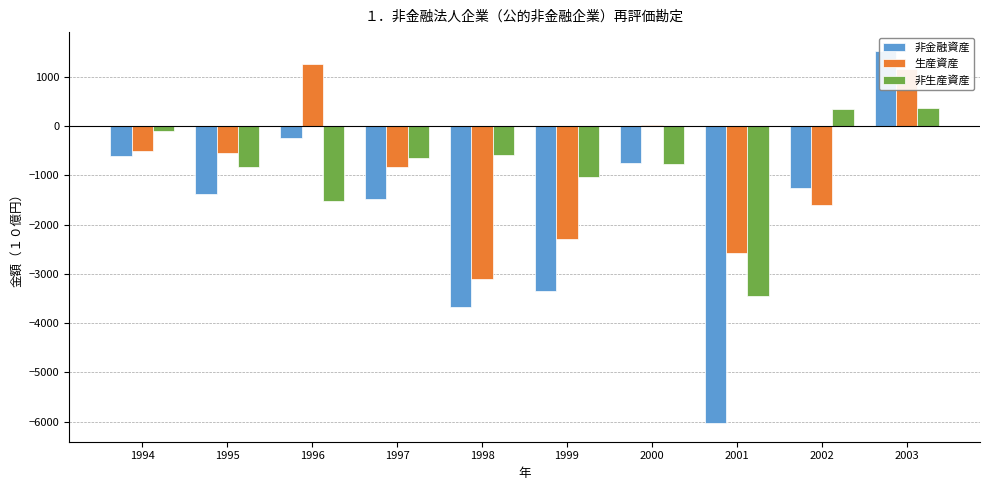

What is the average value of the 生産資産 series?

-900.7